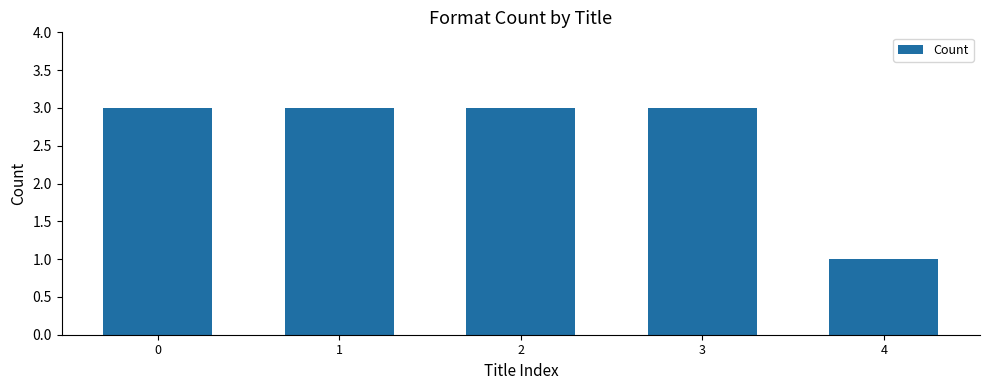

How many distinct data groups are displayed?

1